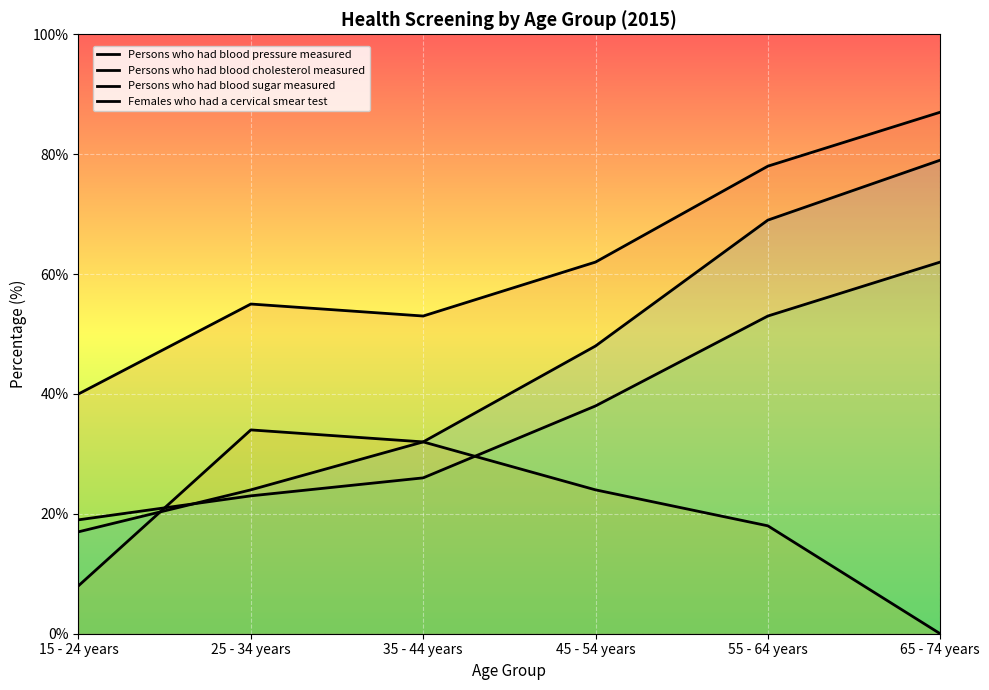

Between 35 - 44 years and 45 - 54 years, which series saw the biggest shift?

Persons who had blood cholesterol measured